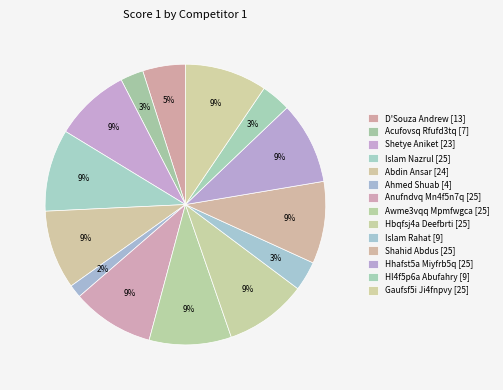

To the nearest percent, what is the difference between the largest and smallest slice percentages?

9%